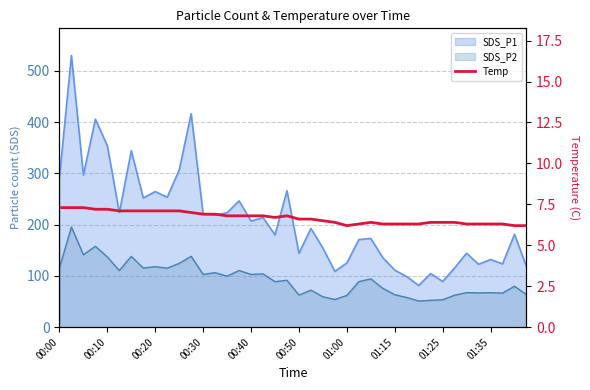

What is the sum of the values at 32 and 23?

12.8